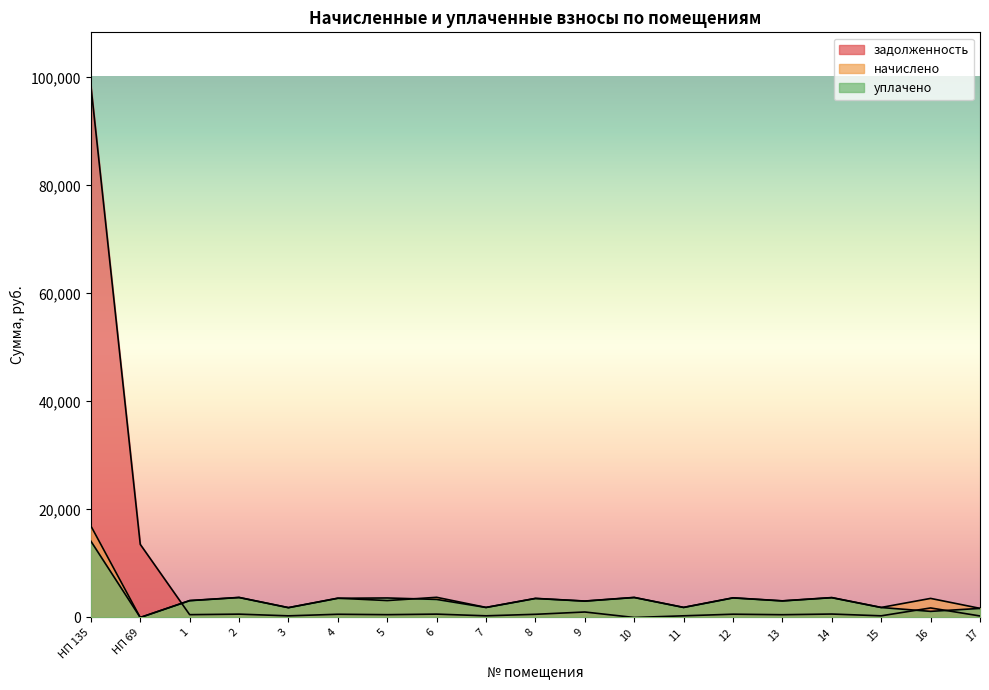

Reading left to right, what are all the values shown in this chart?

задолженность: 98492.0	13540.3	522.2	619.7	304.7	596.1	522.2	622.8	310.9	590.0	1015.7	0.0	311.9	607.4	514.0	637.9	309.9	1766.8	282.1
начислено: 16959.8	0.0	3133.4	3718.2	1828.3	3576.7	3133.4	3736.7	1865.3	3539.7	3047.2	3718.2	1871.4	3644.3	3084.2	3687.4	1859.1	3533.5	1692.9
уплачено: 14133.1	0.0	3113.5	3694.7	1816.7	3554.0	3615.9	3345.8	1853.5	3517.3	3027.9	3694.7	1859.5	3621.2	3064.6	3664.1	1847.3	1133.1	1682.2